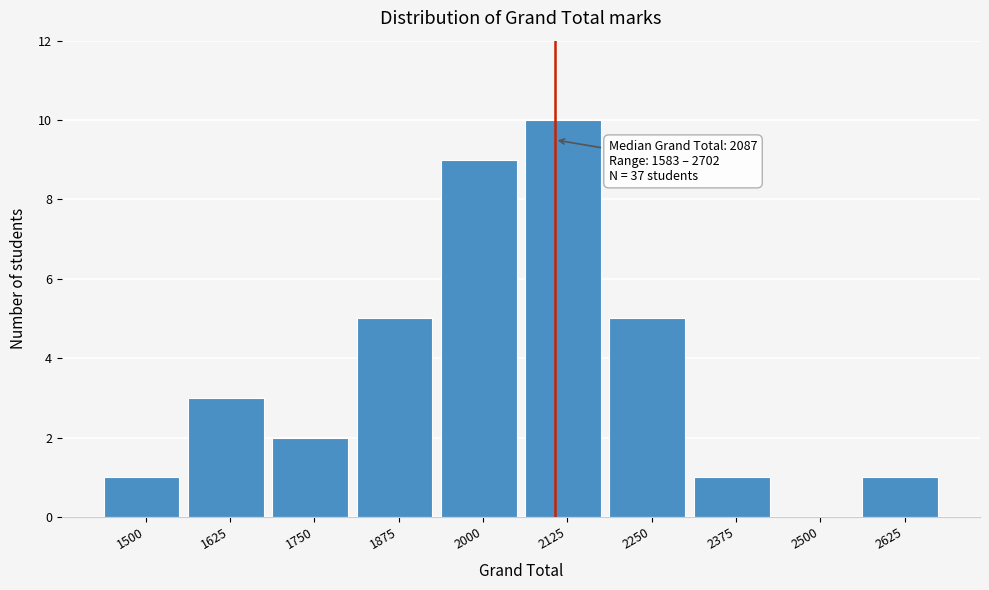

Reading right to left, extract all data points from this chart.

2625=1	2500=0	2375=1	2250=5	2125=10	2000=9	1875=5	1750=2	1625=3	1500=1